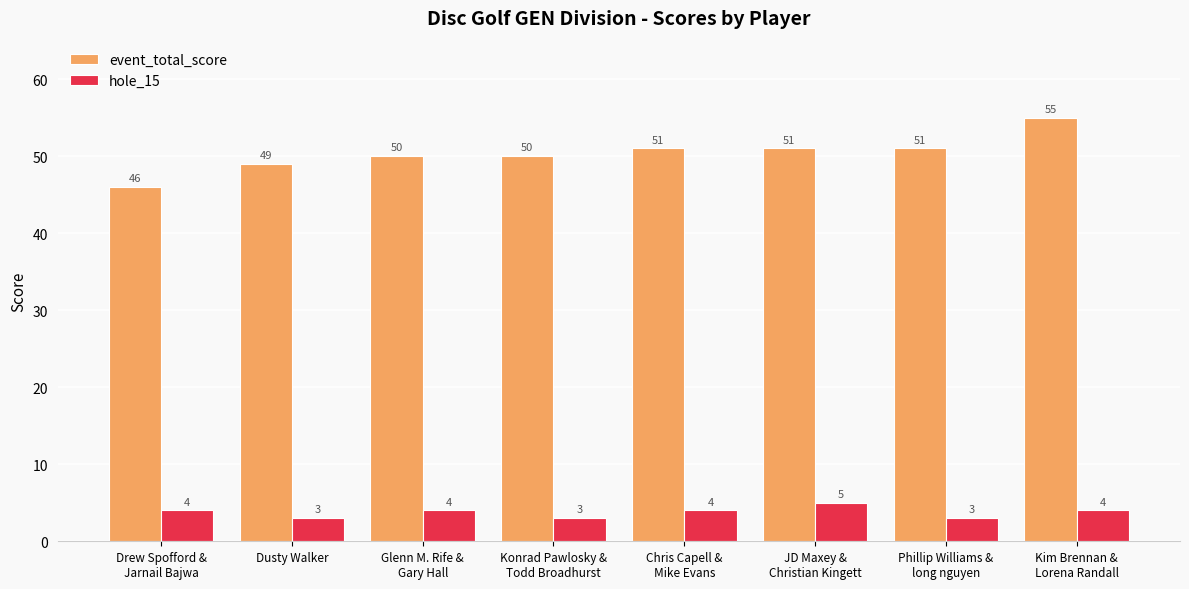

How many series are shown in this chart?

2